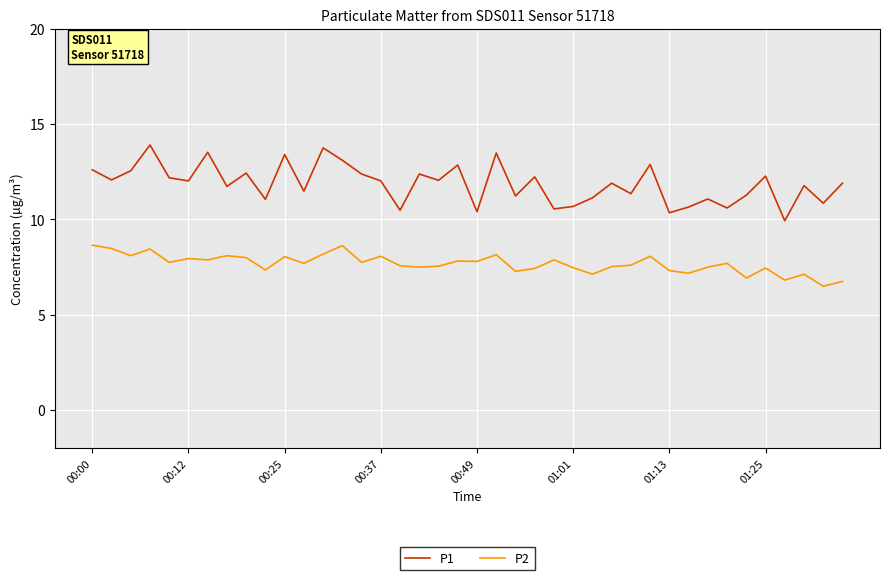

Which series has the largest total across all categories?

P1